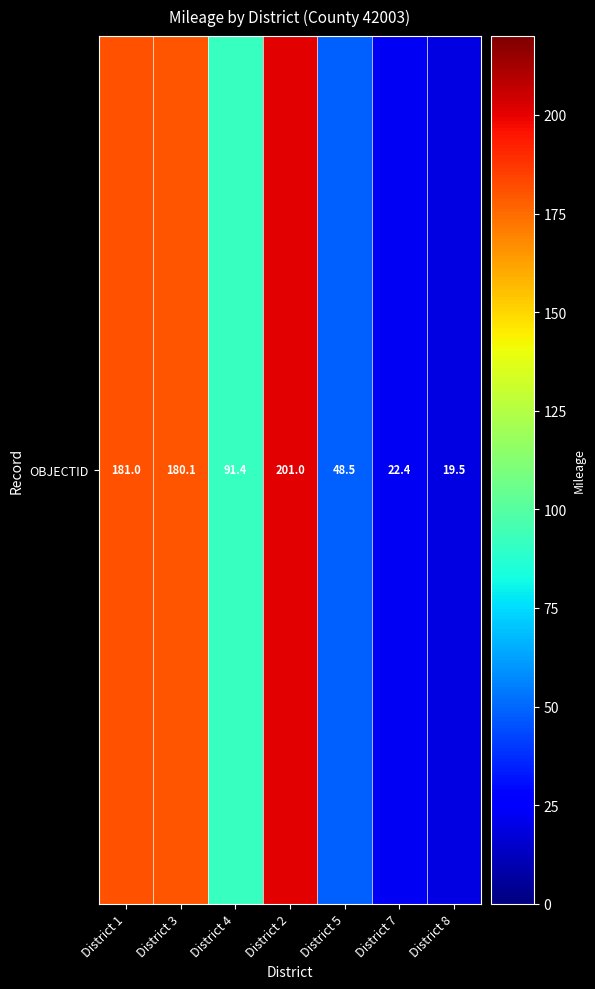

Which has a higher value, District 5 or District 2?

District 2